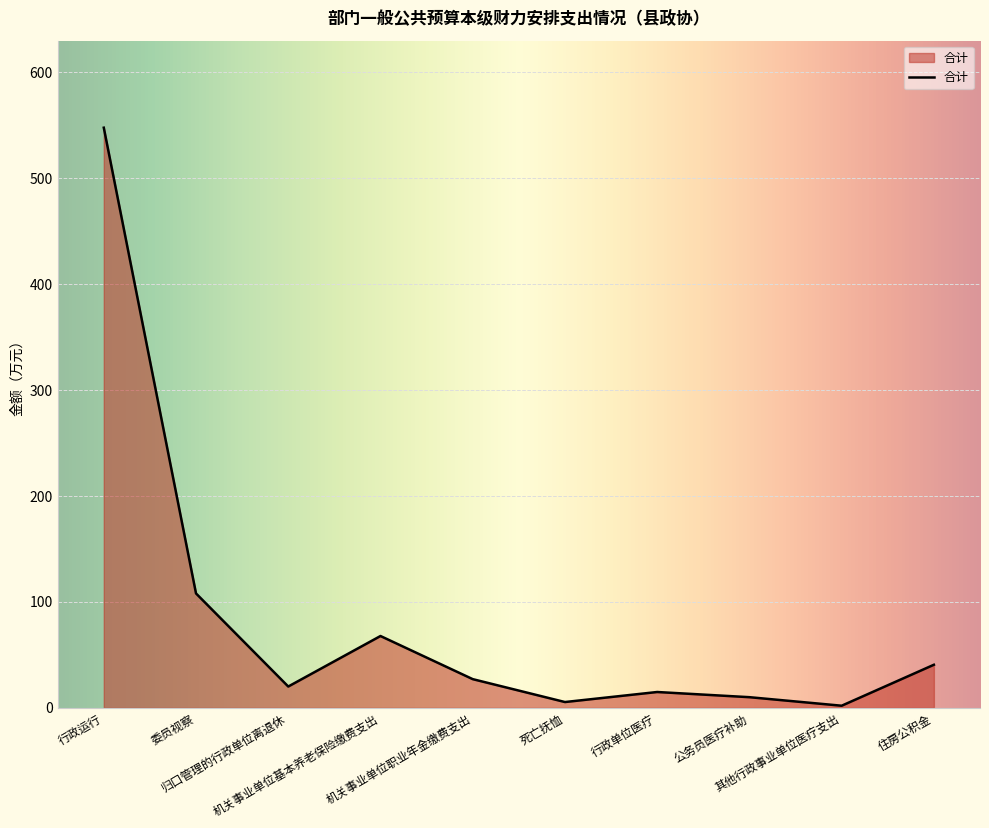

Does the chart display data point markers on the line(s)?

No